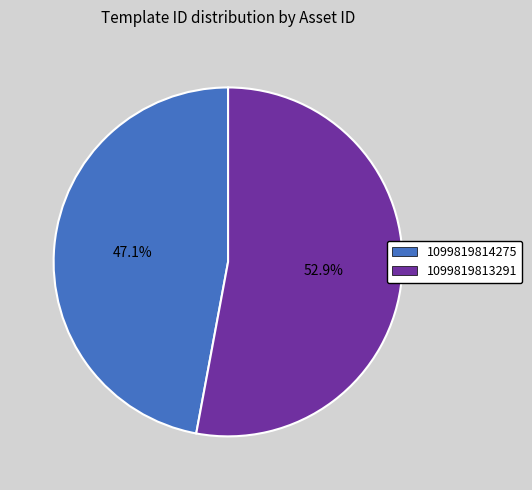

To the nearest percent, what is the difference between the largest and smallest slice percentages?

6%